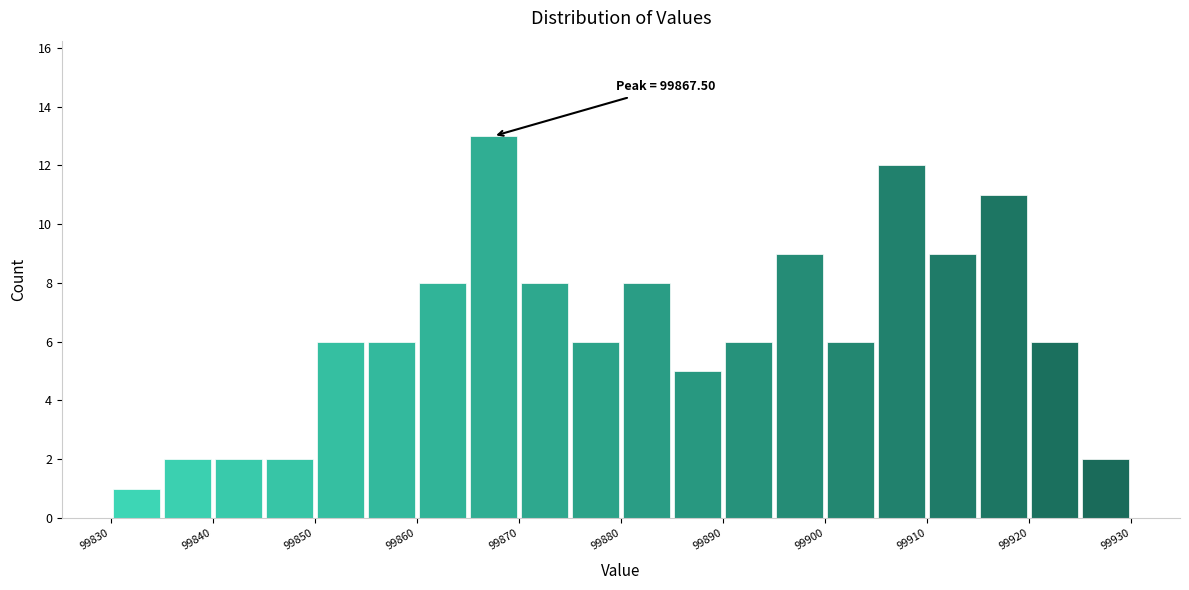

Over which range of the x-axis is the bar tallest?

99865 to 99870